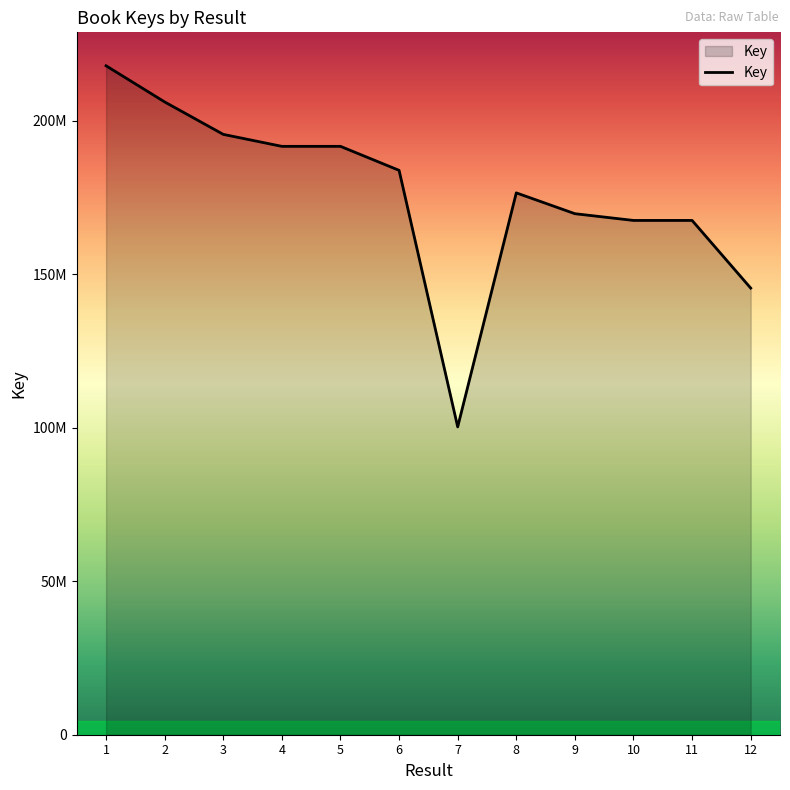

Does the chart have visible grid lines?

No